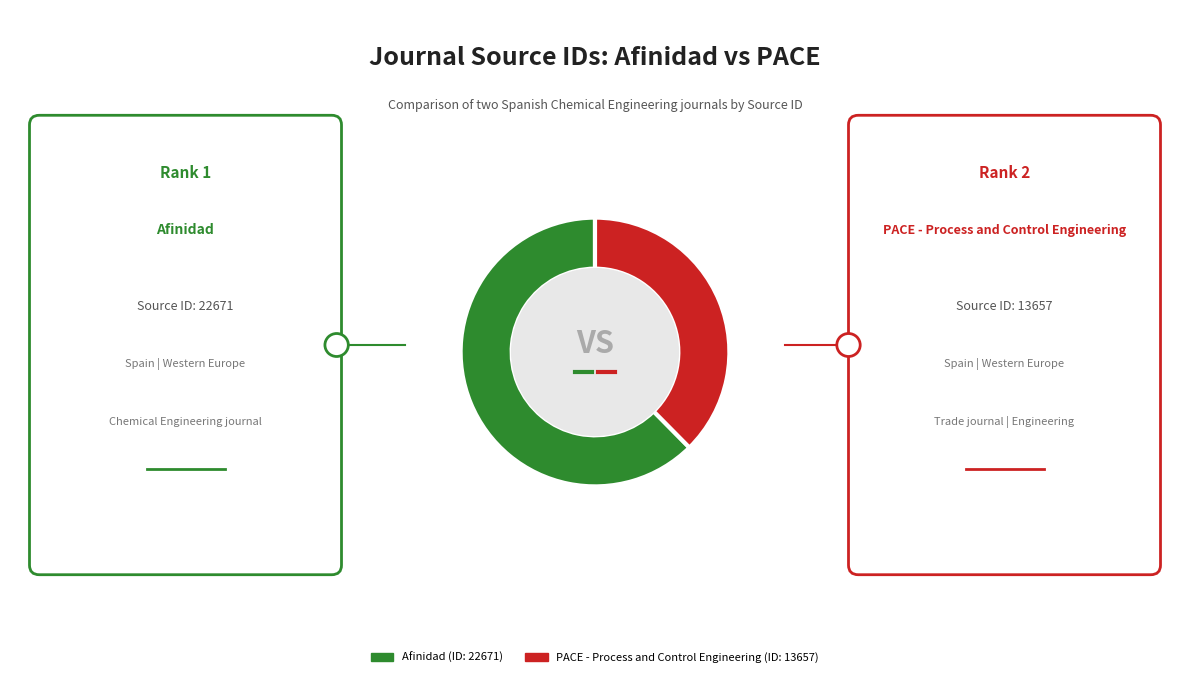

Does any single category account for the majority?

Yes